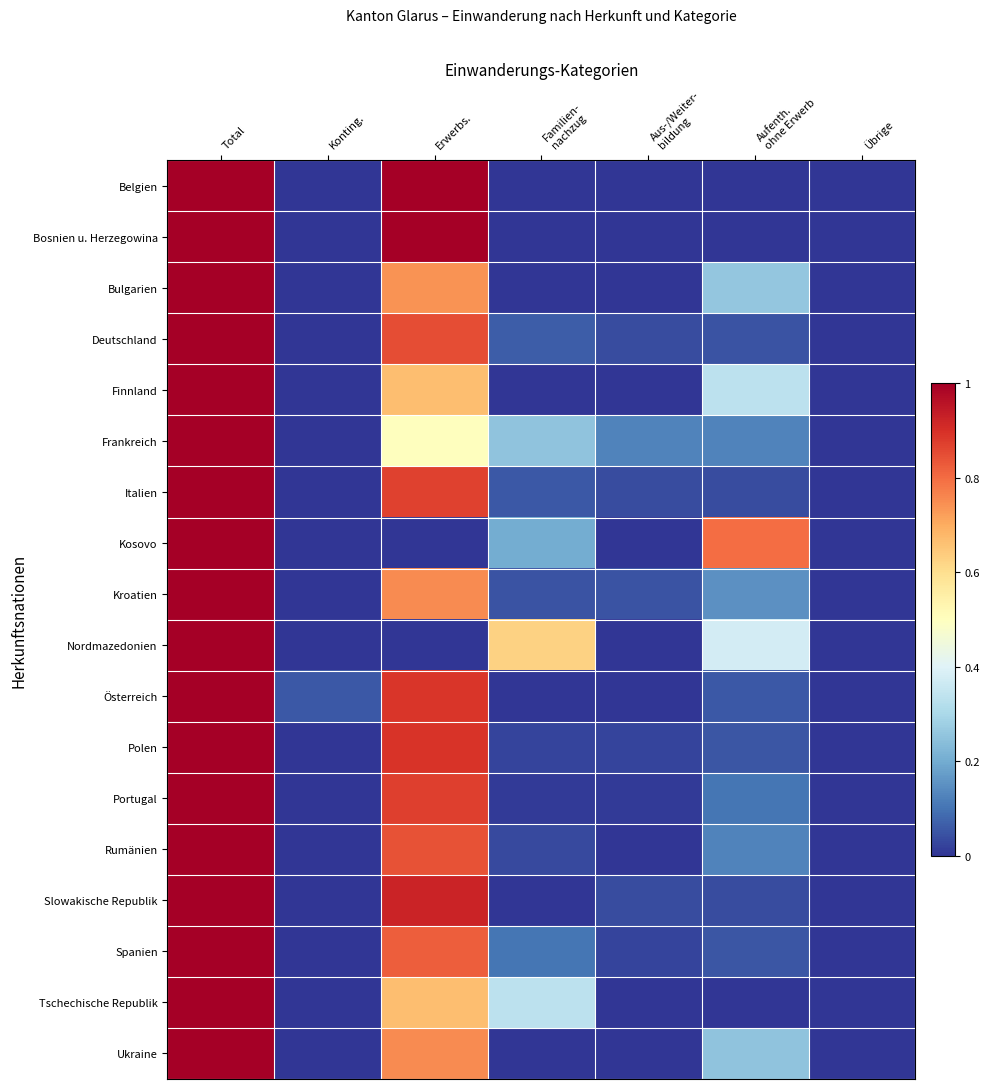

Which series has the widest spread of values?

Belgien